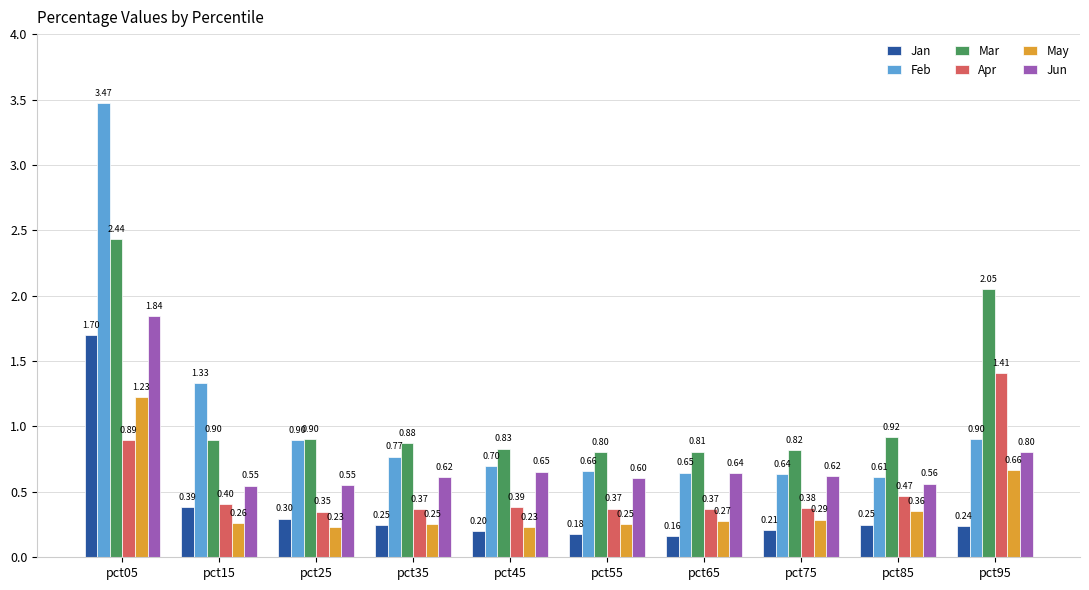

Between pct15 and pct65, which series saw the biggest shift?

Feb